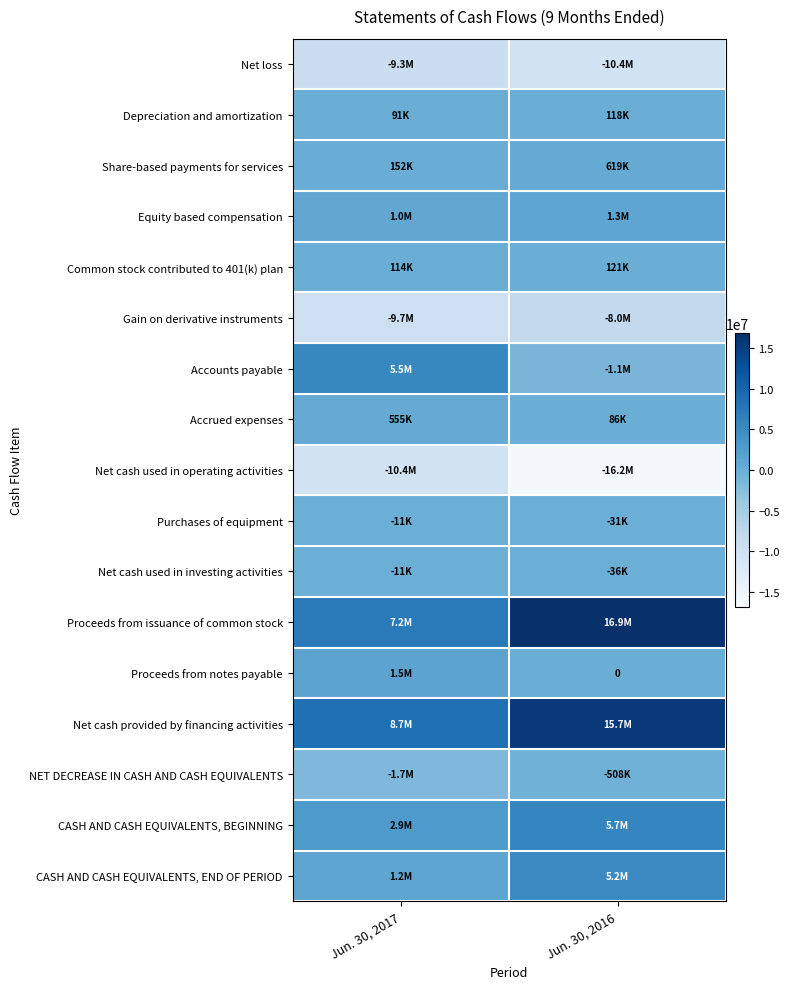

What is the difference between the maximum and minimum values in the Accounts payable series?

6594332